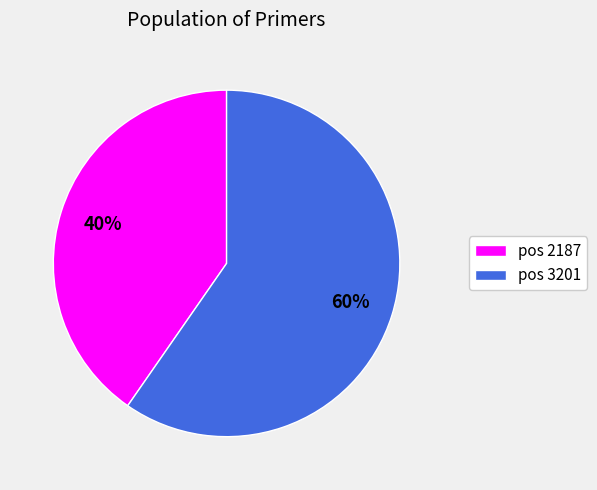

Rank the categories by value from highest to lowest.

pos 3201, pos 2187